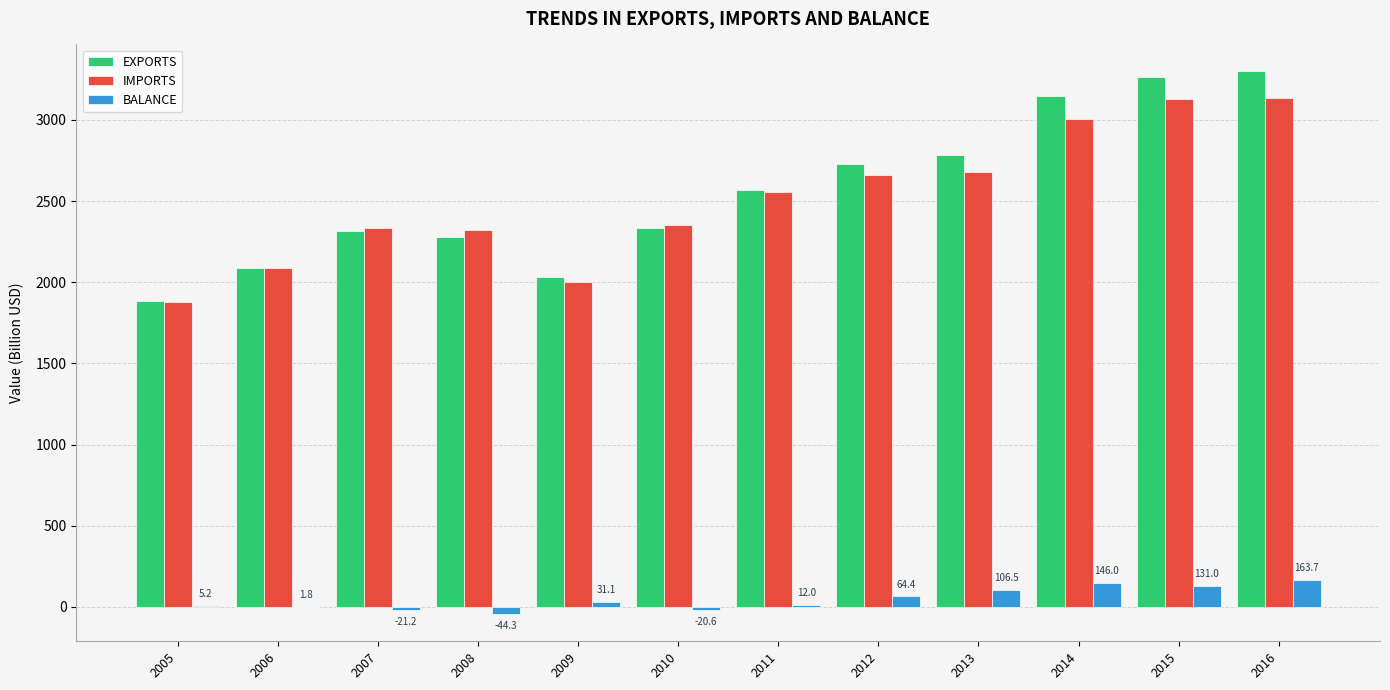

True or false: EXPORTS has a value of 4339.0 at 2011.

False